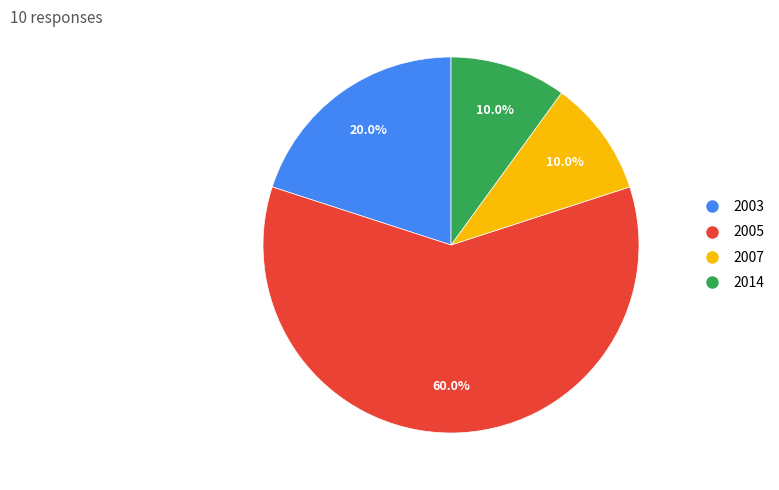

Is there any slice that represents more than half of the pie?

Yes